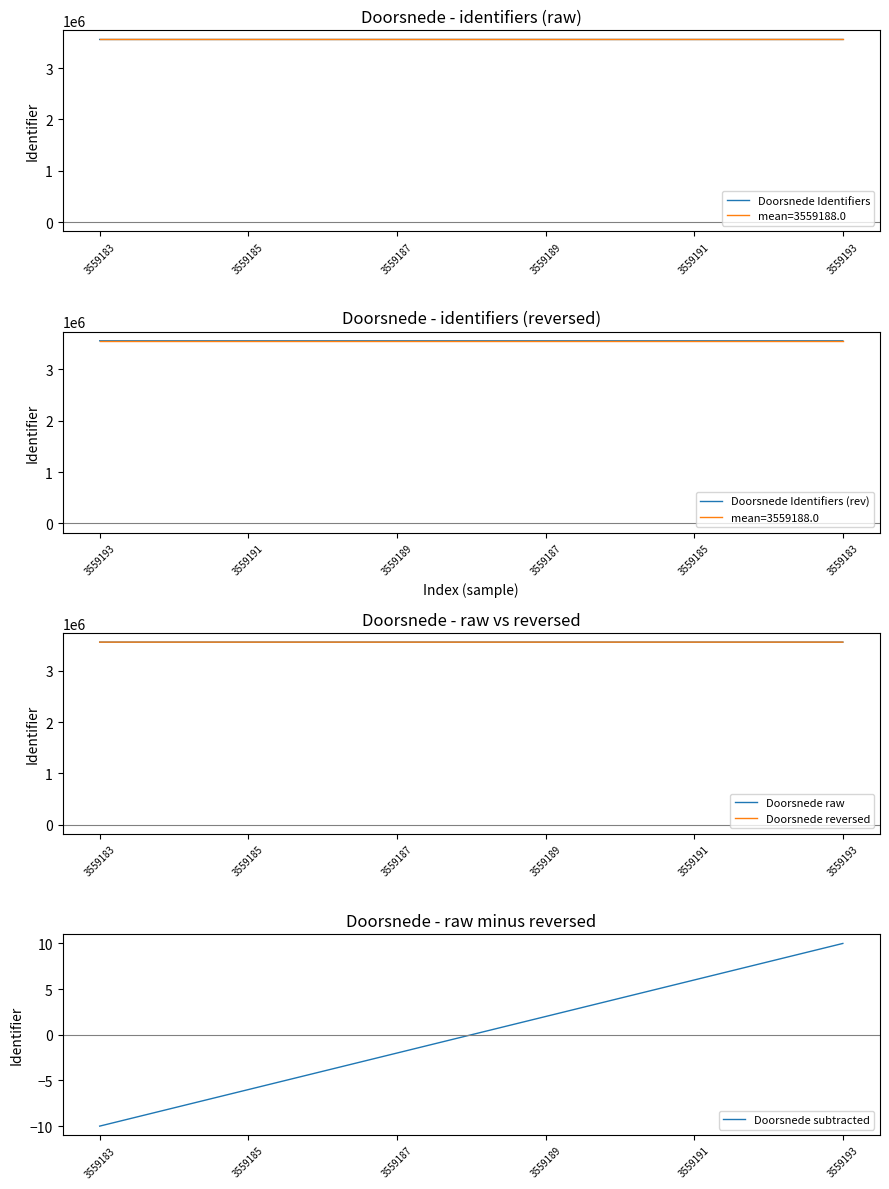

Is it true that Doorsnede raw equals 1464306 at 3559183?

False